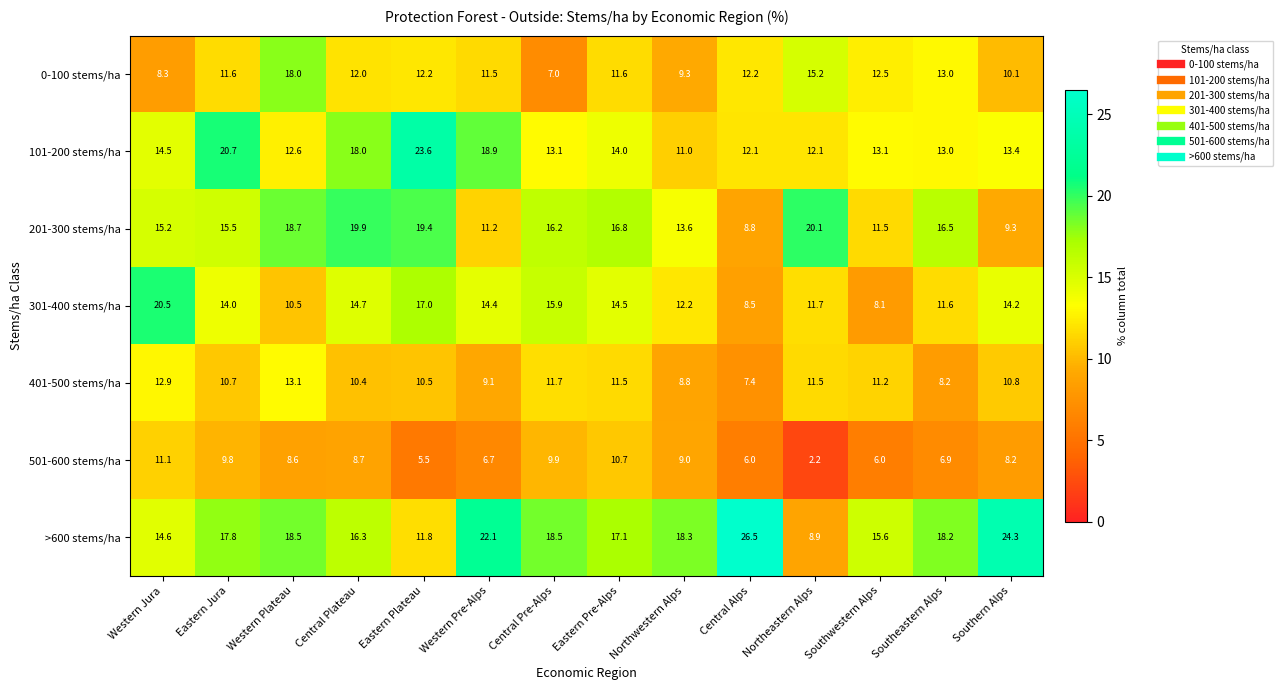

What is the maximum value shown in the chart?

26.5